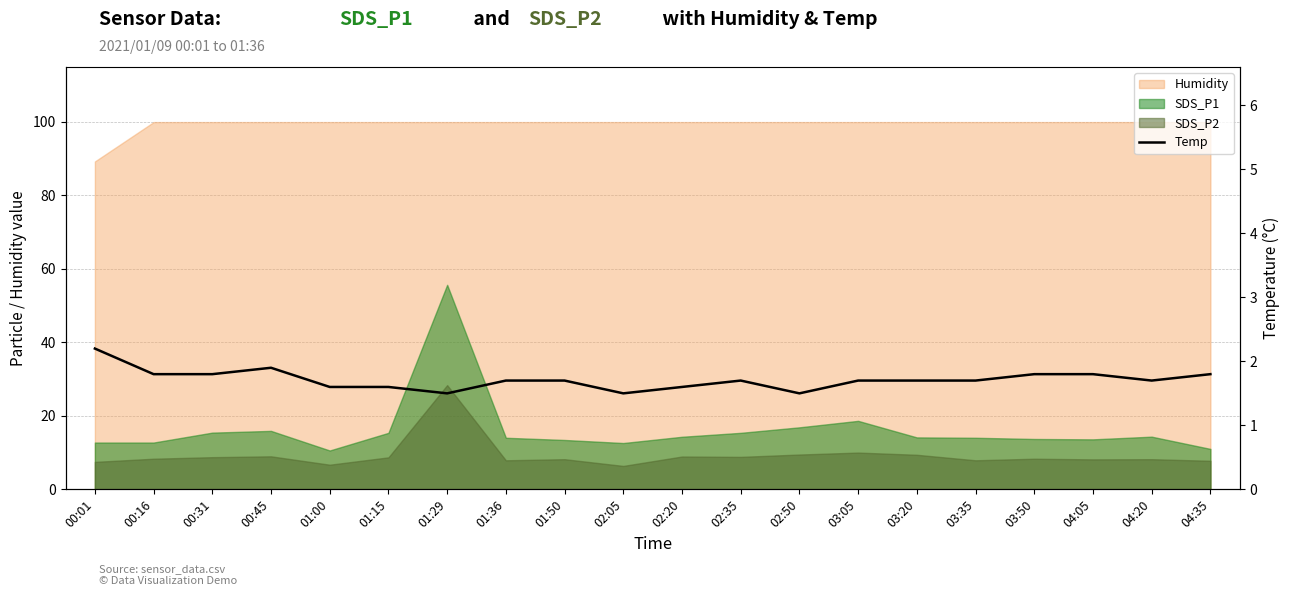

How many points are lower than both their immediate neighbors (excluding endpoints)?

4